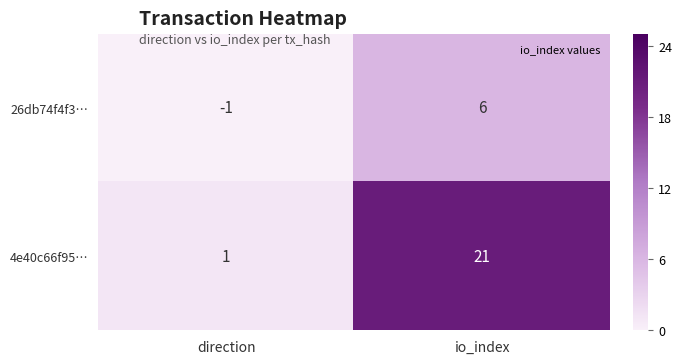

What is the difference between the 4e40c66f95… values at direction and io_index?

20